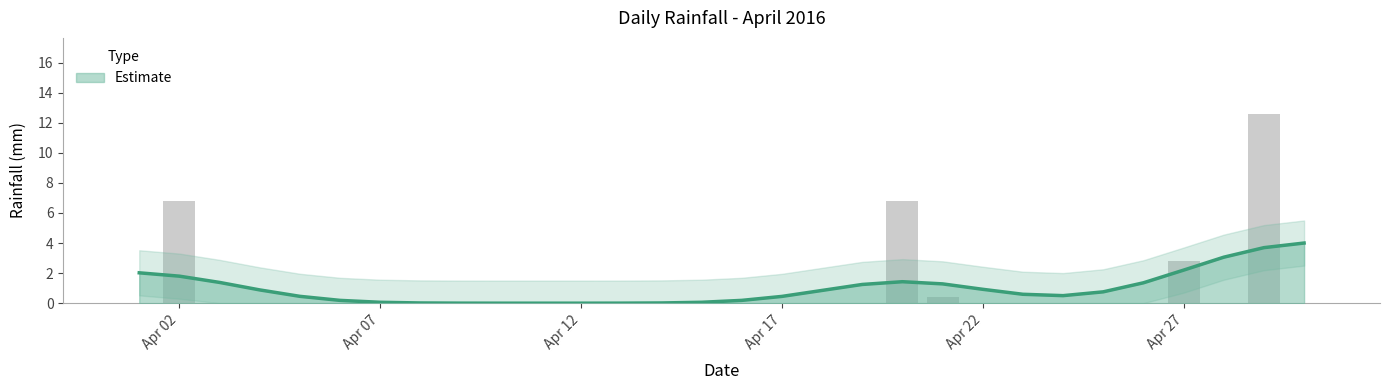

Reading right to left, transcribe all the data shown in this chart.

0.0	12.6	0.0	2.8	0.0	0.0	0.0	0.0	0.0	0.4	6.8	0.0	0.0	0.0	0.0	0.0	0.0	0.0	0.0	0.0	0.0	0.0	0.0	0.0	0.0	0.0	0.0	0.0	6.8	0.0